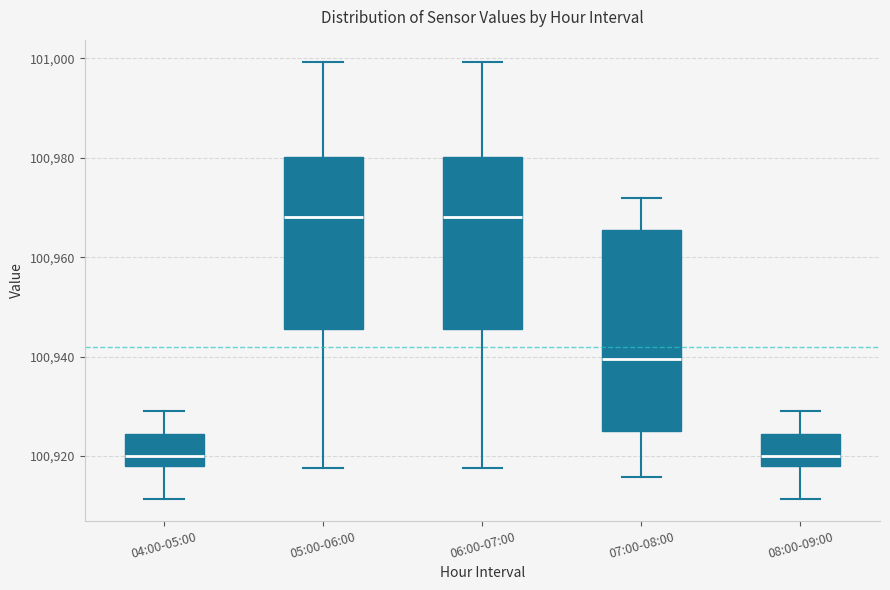

Reading left to right, transcribe this box plot: for each box, give where its median line is, the range the box spans, and where its two whiskers end, as read against the y-axis. The values are not printed on the chart, so give them approximately, as read against the axis.

04:00-05:00: median 100920, box 100918 to 100924, whiskers 100912 to 100930
05:00-06:00: median 100968, box 100946 to 100980, whiskers 100918 to 101000
06:00-07:00: median 100968, box 100946 to 100980, whiskers 100918 to 101000
07:00-08:00: median 100940, box 100924 to 100966, whiskers 100916 to 100972
08:00-09:00: median 100920, box 100918 to 100924, whiskers 100912 to 100930